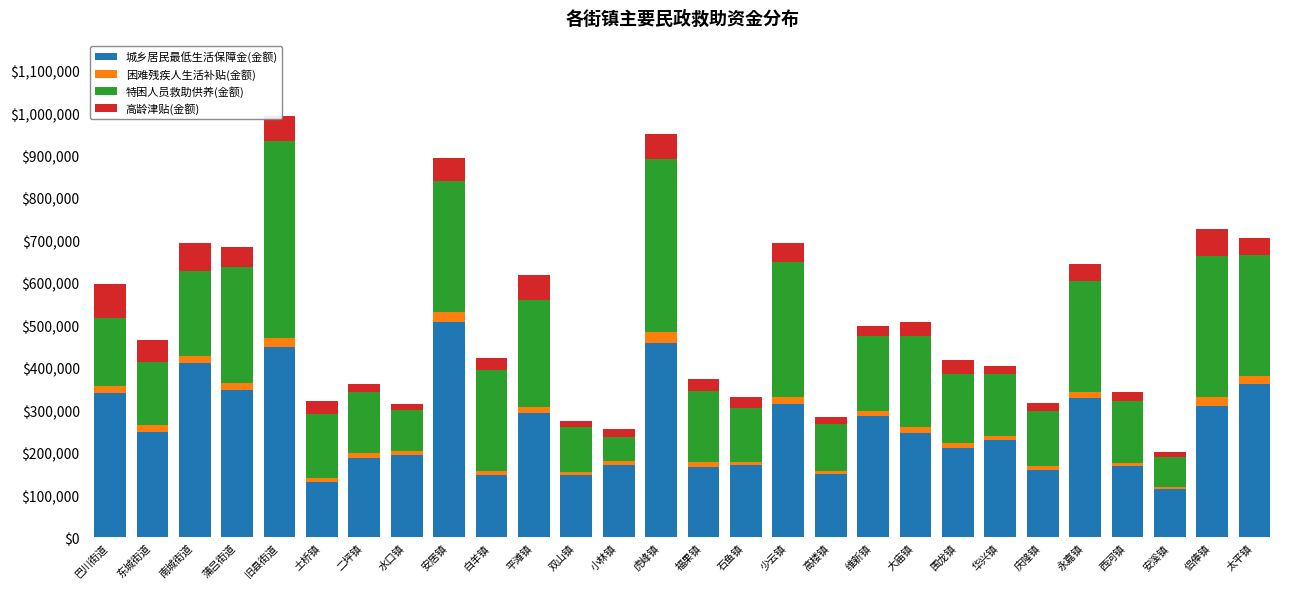

Is it true that 城乡居民最低生活保障金(金额) equals 131058 at 土桥镇?

True